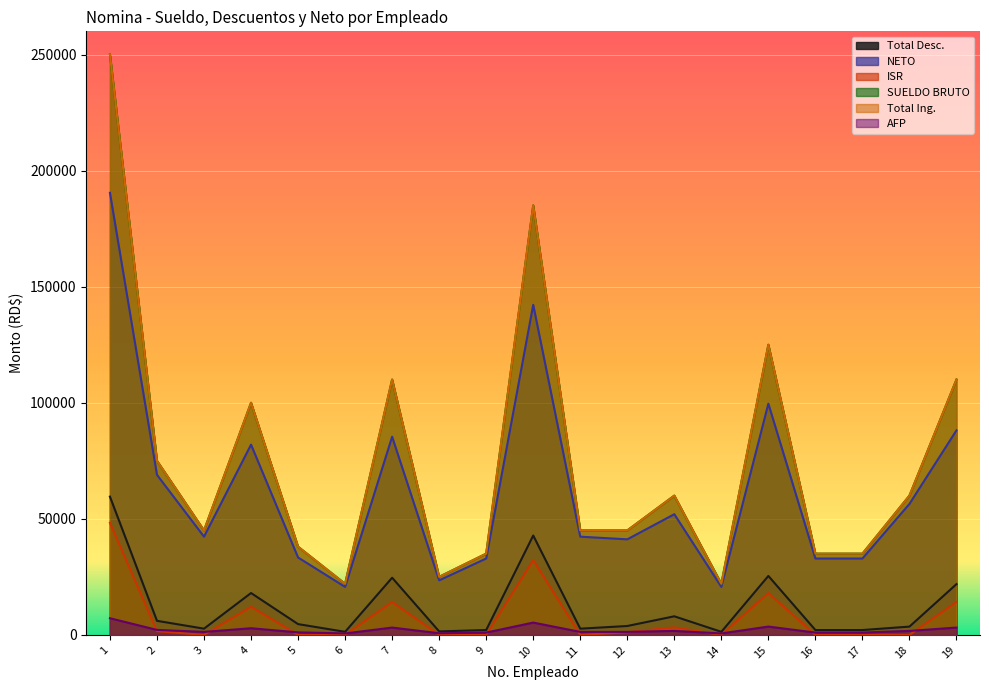

True or false: AFP and NETO cross at least once.

False